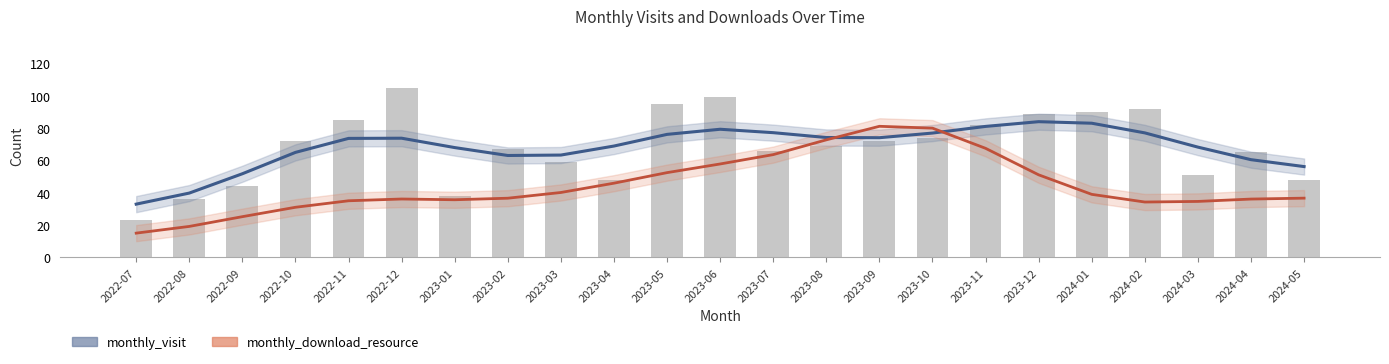

True or false: the data shows 105 at 2022-12.

True